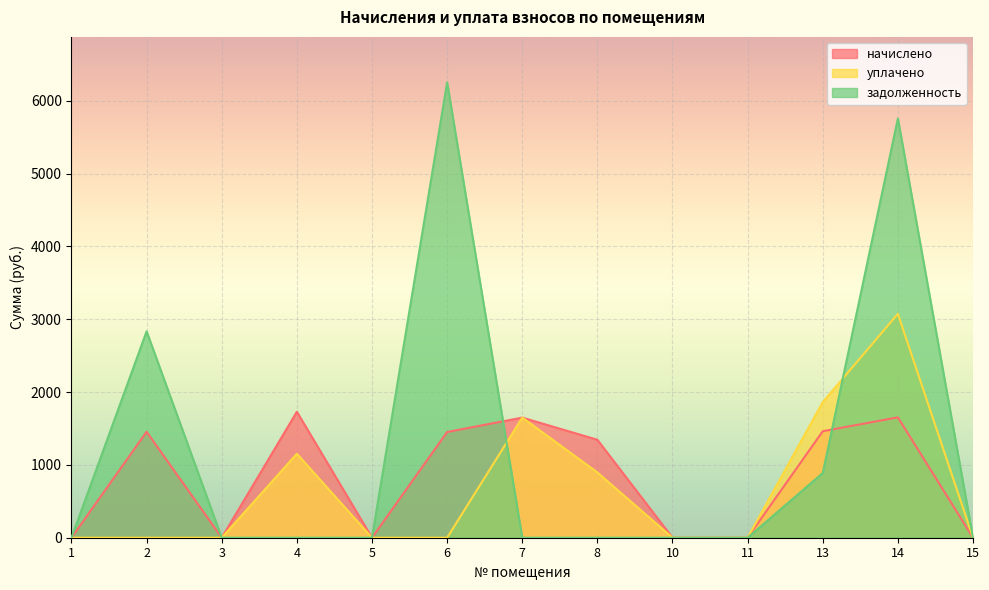

The value of уплачено at 8 is 896.9. True or false?

True